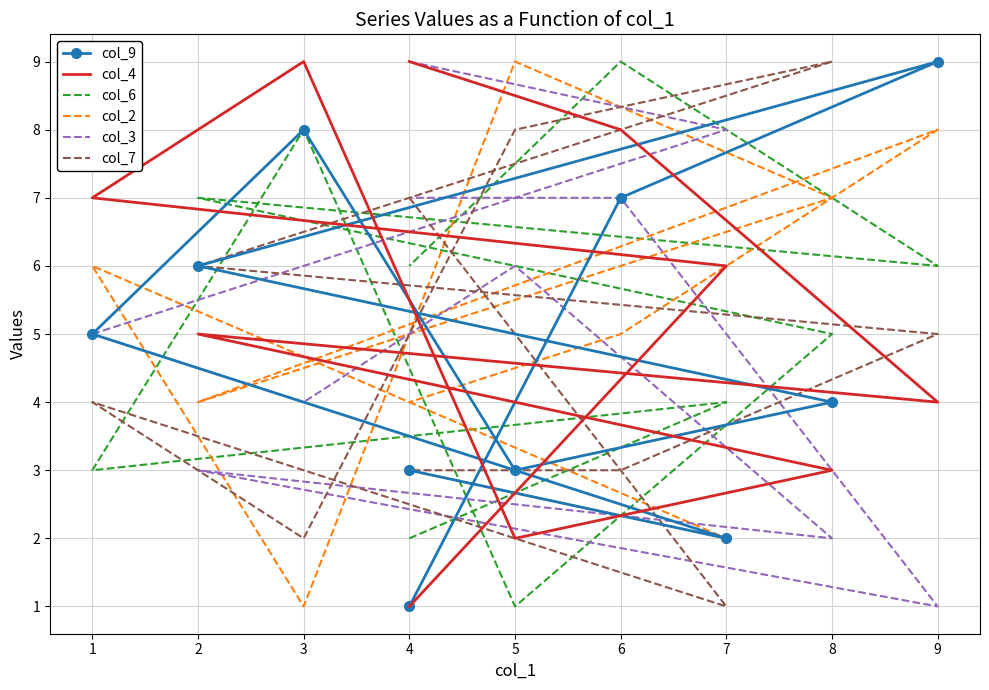

How many lines are shown in the chart?

6